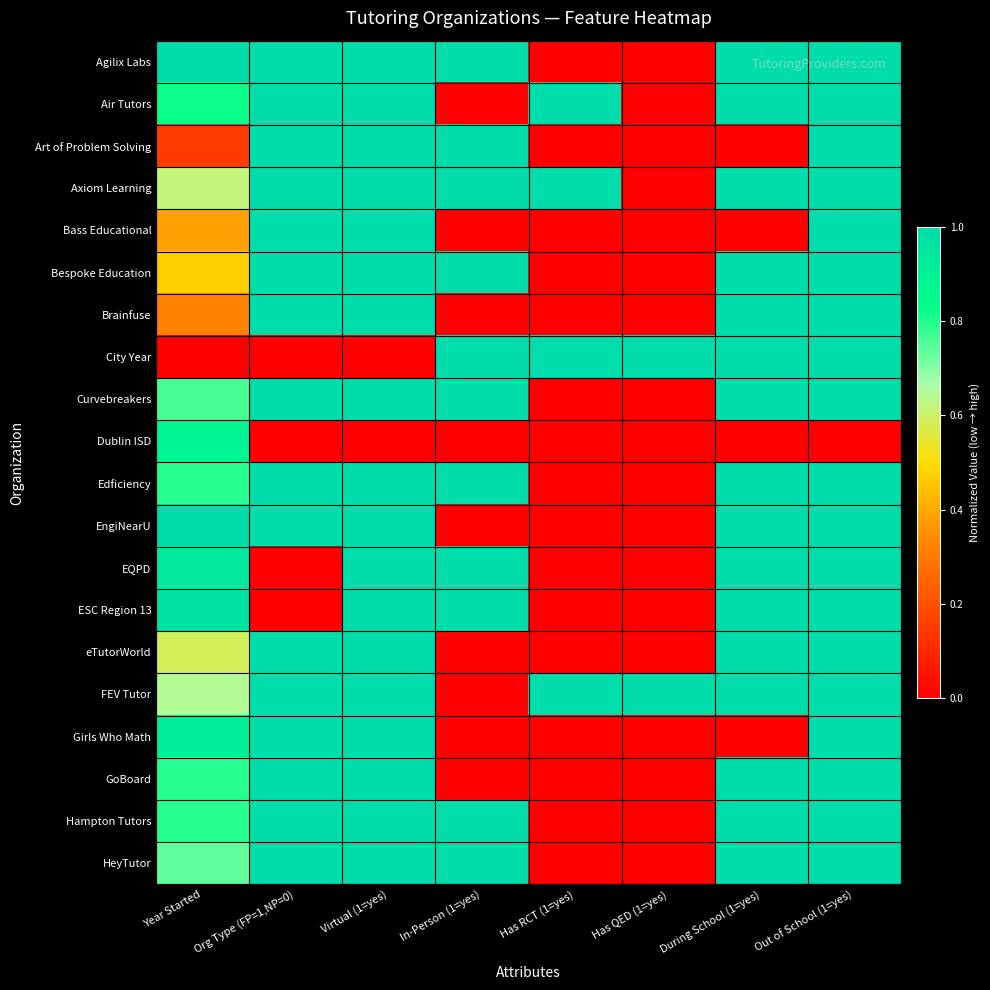

Reading left to right, list all the values displayed in this chart.

Agilix Labs: Year Started=1.0	Org Type (FP=1,NP=0)=1.0	Virtual (1=yes)=1.0	In-Person (1=yes)=1.0	Has RCT (1=yes)=0.0	Has QED (1=yes)=0.0	During School (1=yes)=1.0	Out of School (1=yes)=1.0
Air Tutors: Year Started=0.8	Org Type (FP=1,NP=0)=1.0	Virtual (1=yes)=1.0	In-Person (1=yes)=0.0	Has RCT (1=yes)=1.0	Has QED (1=yes)=0.0	During School (1=yes)=1.0	Out of School (1=yes)=1.0
Art of Problem Solving: Year Started=0.1	Org Type (FP=1,NP=0)=1.0	Virtual (1=yes)=1.0	In-Person (1=yes)=1.0	Has RCT (1=yes)=0.0	Has QED (1=yes)=0.0	During School (1=yes)=0.0	Out of School (1=yes)=1.0
Axiom Learning: Year Started=0.6	Org Type (FP=1,NP=0)=1.0	Virtual (1=yes)=1.0	In-Person (1=yes)=1.0	Has RCT (1=yes)=1.0	Has QED (1=yes)=0.0	During School (1=yes)=1.0	Out of School (1=yes)=1.0
Bass Educational: Year Started=0.4	Org Type (FP=1,NP=0)=1.0	Virtual (1=yes)=1.0	In-Person (1=yes)=0.0	Has RCT (1=yes)=0.0	Has QED (1=yes)=0.0	During School (1=yes)=0.0	Out of School (1=yes)=1.0
Bespoke Education: Year Started=0.5	Org Type (FP=1,NP=0)=1.0	Virtual (1=yes)=1.0	In-Person (1=yes)=1.0	Has RCT (1=yes)=0.0	Has QED (1=yes)=0.0	During School (1=yes)=1.0	Out of School (1=yes)=1.0
Brainfuse: Year Started=0.3	Org Type (FP=1,NP=0)=1.0	Virtual (1=yes)=1.0	In-Person (1=yes)=0.0	Has RCT (1=yes)=0.0	Has QED (1=yes)=0.0	During School (1=yes)=1.0	Out of School (1=yes)=1.0
City Year: Year Started=0.0	Org Type (FP=1,NP=0)=0.0	Virtual (1=yes)=0.0	In-Person (1=yes)=1.0	Has RCT (1=yes)=1.0	Has QED (1=yes)=1.0	During School (1=yes)=1.0	Out of School (1=yes)=1.0
Curvebreakers: Year Started=0.8	Org Type (FP=1,NP=0)=1.0	Virtual (1=yes)=1.0	In-Person (1=yes)=1.0	Has RCT (1=yes)=0.0	Has QED (1=yes)=0.0	During School (1=yes)=1.0	Out of School (1=yes)=1.0
Dublin ISD: Year Started=0.9	Org Type (FP=1,NP=0)=0.0	Virtual (1=yes)=0.0	In-Person (1=yes)=0.0	Has RCT (1=yes)=0.0	Has QED (1=yes)=0.0	During School (1=yes)=0.0	Out of School (1=yes)=0.0
Edficiency: Year Started=0.8	Org Type (FP=1,NP=0)=1.0	Virtual (1=yes)=1.0	In-Person (1=yes)=1.0	Has RCT (1=yes)=0.0	Has QED (1=yes)=0.0	During School (1=yes)=1.0	Out of School (1=yes)=1.0
EngiNearU: Year Started=1.0	Org Type (FP=1,NP=0)=1.0	Virtual (1=yes)=1.0	In-Person (1=yes)=0.0	Has RCT (1=yes)=0.0	Has QED (1=yes)=0.0	During School (1=yes)=1.0	Out of School (1=yes)=1.0
EQPD: Year Started=0.9	Org Type (FP=1,NP=0)=0.0	Virtual (1=yes)=1.0	In-Person (1=yes)=1.0	Has RCT (1=yes)=0.0	Has QED (1=yes)=0.0	During School (1=yes)=1.0	Out of School (1=yes)=1.0
ESC Region 13: Year Started=1.0	Org Type (FP=1,NP=0)=0.0	Virtual (1=yes)=1.0	In-Person (1=yes)=1.0	Has RCT (1=yes)=0.0	Has QED (1=yes)=0.0	During School (1=yes)=1.0	Out of School (1=yes)=1.0
eTutorWorld: Year Started=0.6	Org Type (FP=1,NP=0)=1.0	Virtual (1=yes)=1.0	In-Person (1=yes)=0.0	Has RCT (1=yes)=0.0	Has QED (1=yes)=0.0	During School (1=yes)=1.0	Out of School (1=yes)=1.0
FEV Tutor: Year Started=0.6	Org Type (FP=1,NP=0)=1.0	Virtual (1=yes)=1.0	In-Person (1=yes)=0.0	Has RCT (1=yes)=1.0	Has QED (1=yes)=1.0	During School (1=yes)=1.0	Out of School (1=yes)=1.0
Girls Who Math: Year Started=0.9	Org Type (FP=1,NP=0)=1.0	Virtual (1=yes)=1.0	In-Person (1=yes)=0.0	Has RCT (1=yes)=0.0	Has QED (1=yes)=0.0	During School (1=yes)=0.0	Out of School (1=yes)=1.0
GoBoard: Year Started=0.8	Org Type (FP=1,NP=0)=1.0	Virtual (1=yes)=1.0	In-Person (1=yes)=0.0	Has RCT (1=yes)=0.0	Has QED (1=yes)=0.0	During School (1=yes)=1.0	Out of School (1=yes)=1.0
Hampton Tutors: Year Started=0.8	Org Type (FP=1,NP=0)=1.0	Virtual (1=yes)=1.0	In-Person (1=yes)=1.0	Has RCT (1=yes)=0.0	Has QED (1=yes)=0.0	During School (1=yes)=1.0	Out of School (1=yes)=1.0
HeyTutor: Year Started=0.7	Org Type (FP=1,NP=0)=1.0	Virtual (1=yes)=1.0	In-Person (1=yes)=1.0	Has RCT (1=yes)=0.0	Has QED (1=yes)=0.0	During School (1=yes)=1.0	Out of School (1=yes)=1.0